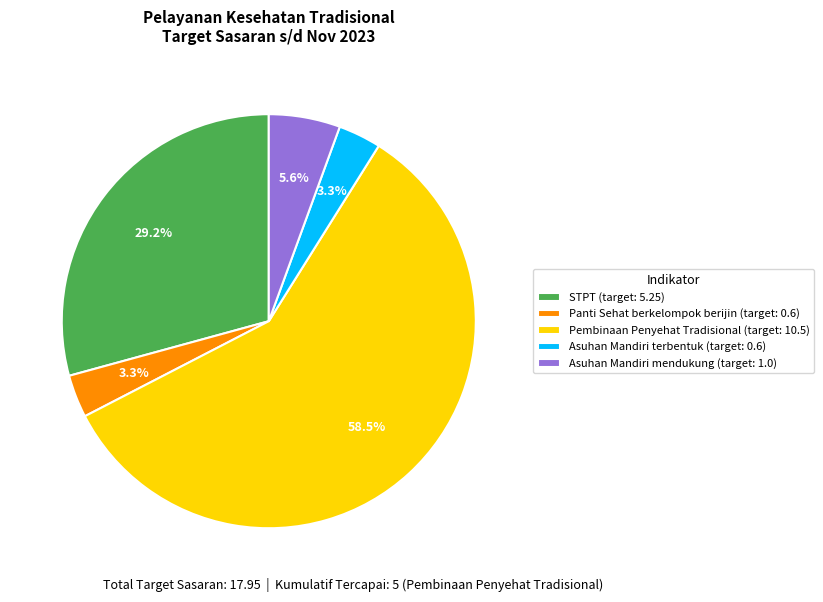

Is the sum of Pembinaan Penyehat Tradisional (target: 10.5) and Asuhan Mandiri mendukung (target: 1.0) greater than half?

Yes